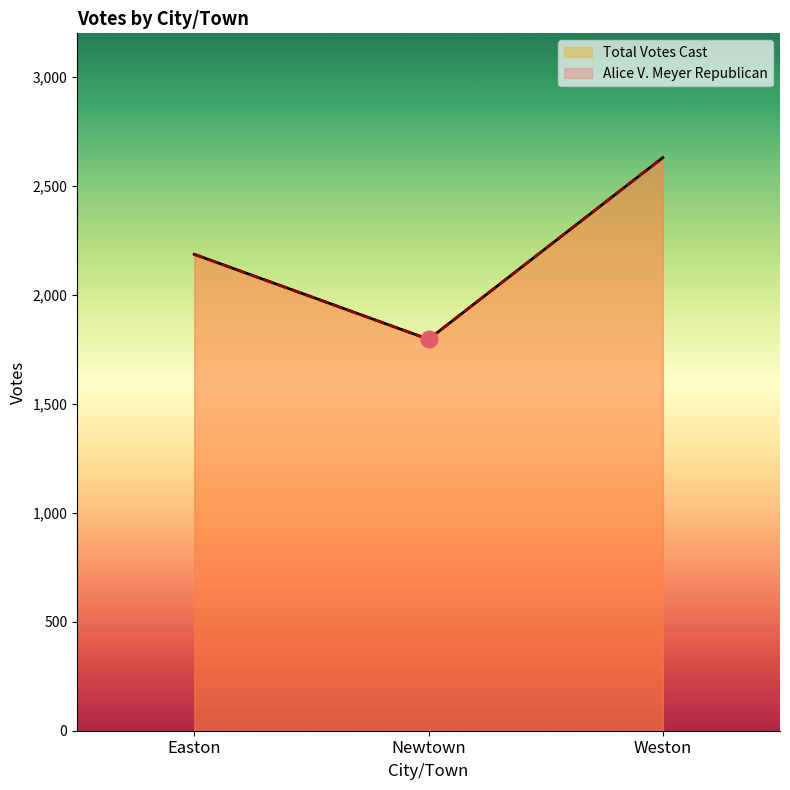

At how many categories does at least one series exceed 2484?

1